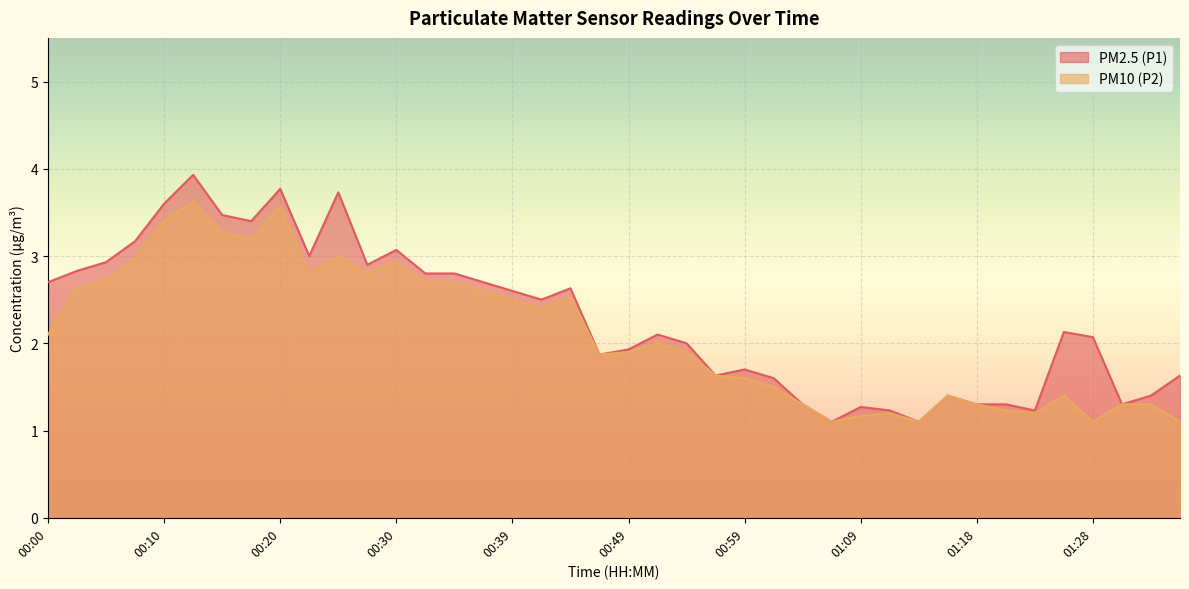

Count the number of categories in the chart.

40